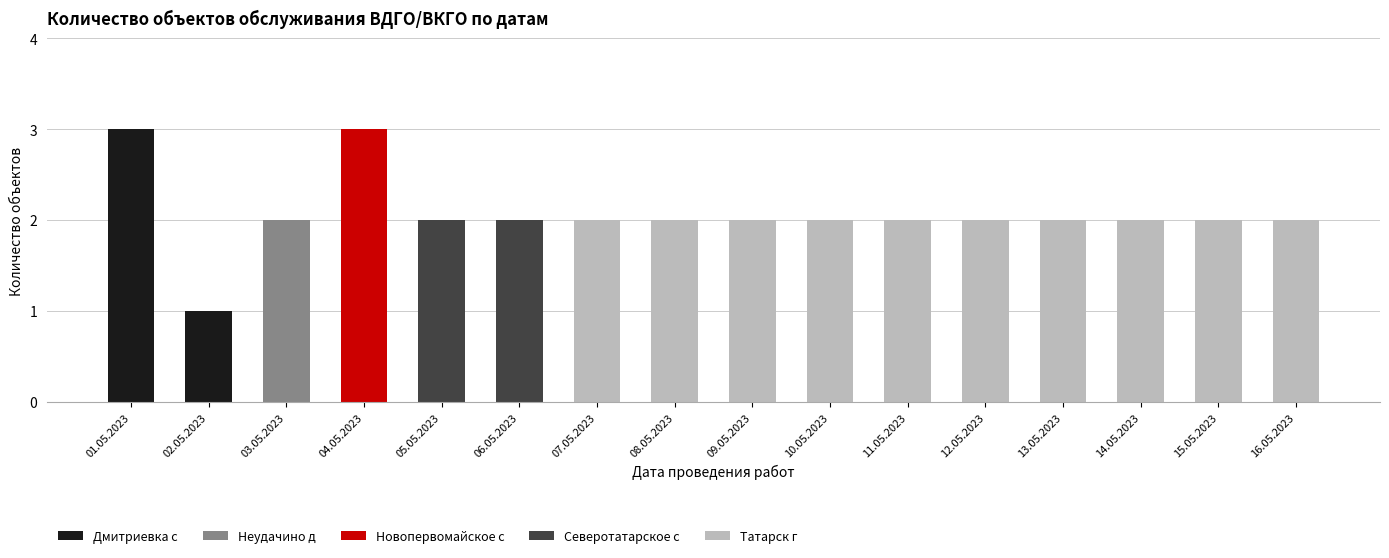

What are all the series names shown in the legend?

Дмитриевка с, Неудачино д, Новопервомайское с, Северотатарское с, Татарск г